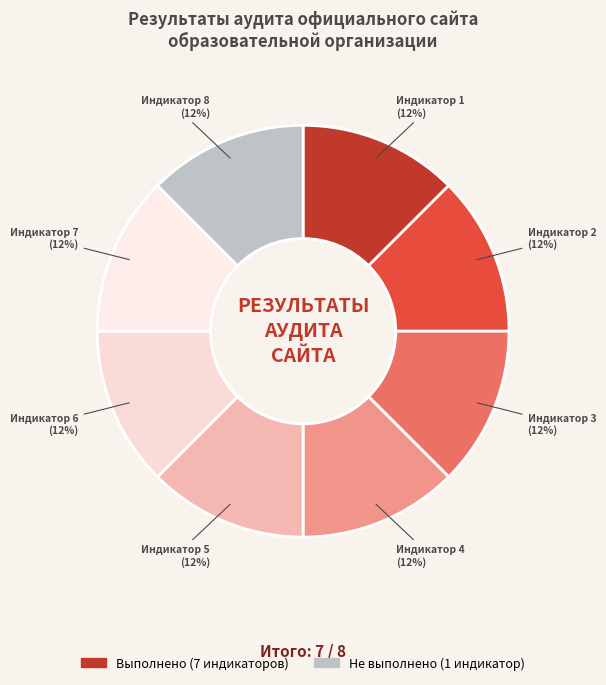

Count the number of slices in the pie.

8